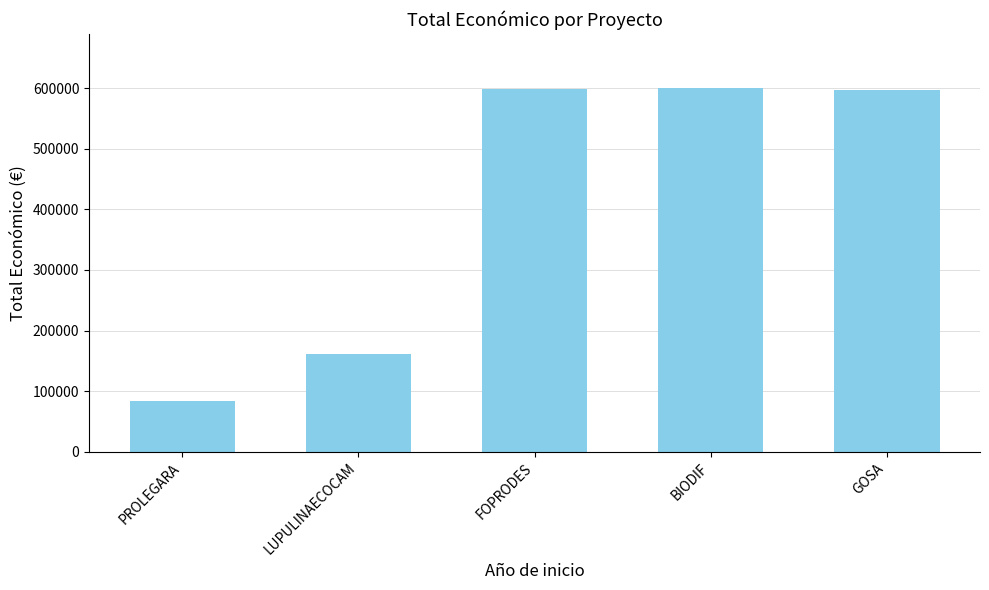

What is the label of the 5th bar from the left?

GOSA